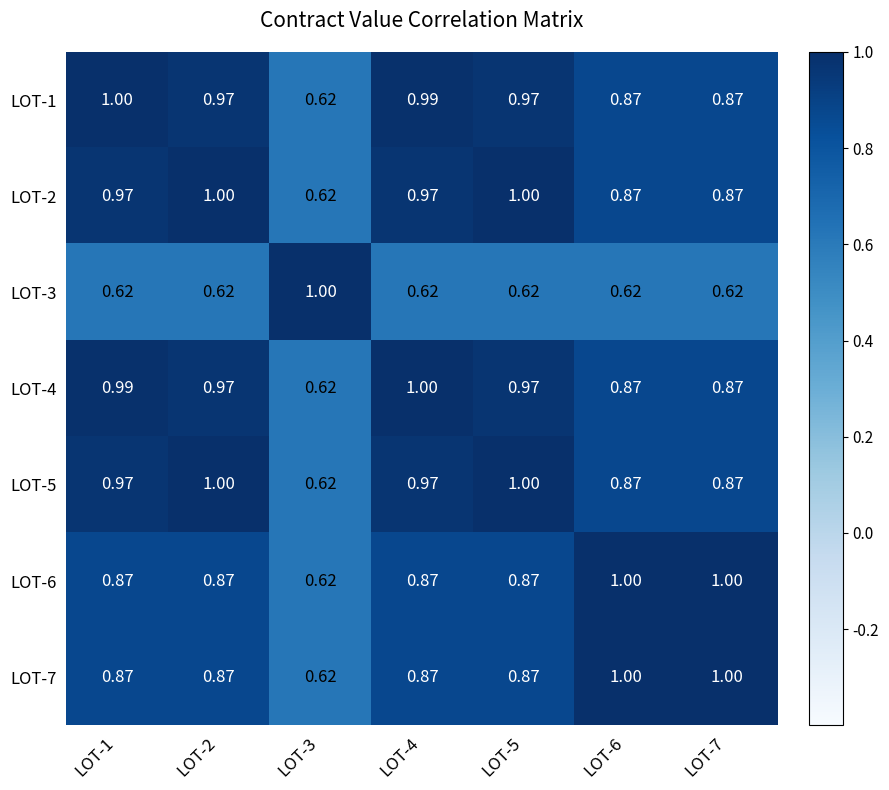

What is the spread (max minus min) of values at LOT-5?

0.4